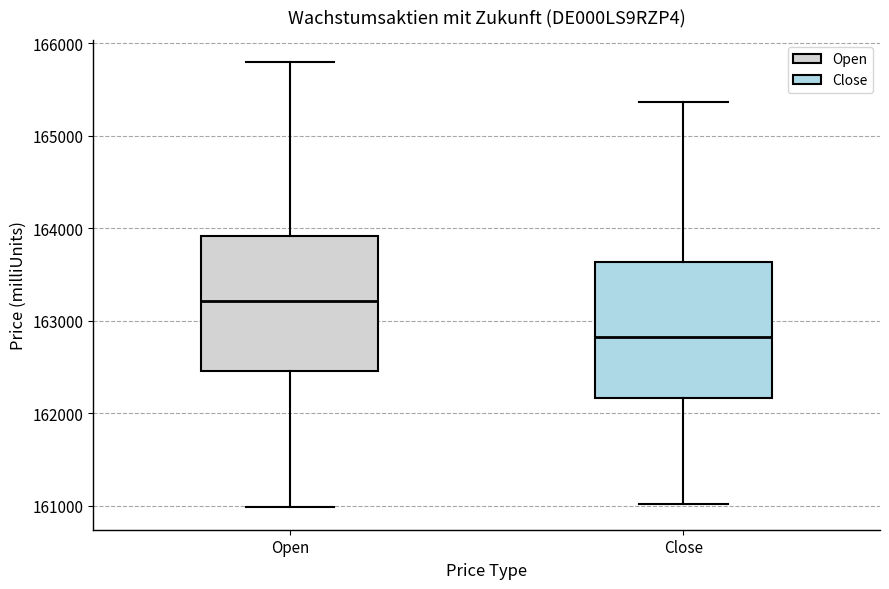

Where is the lower edge of the box for Close on the y-axis? The values are not printed on the chart, so give them approximately, as read against the axis.

162200